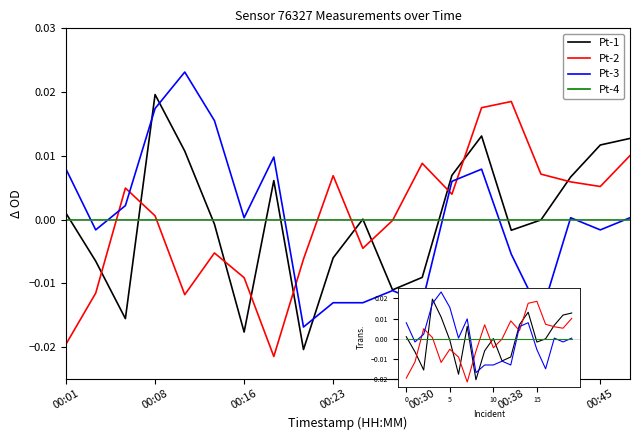

At which label does Pt-4 reach its minimum?

00:01